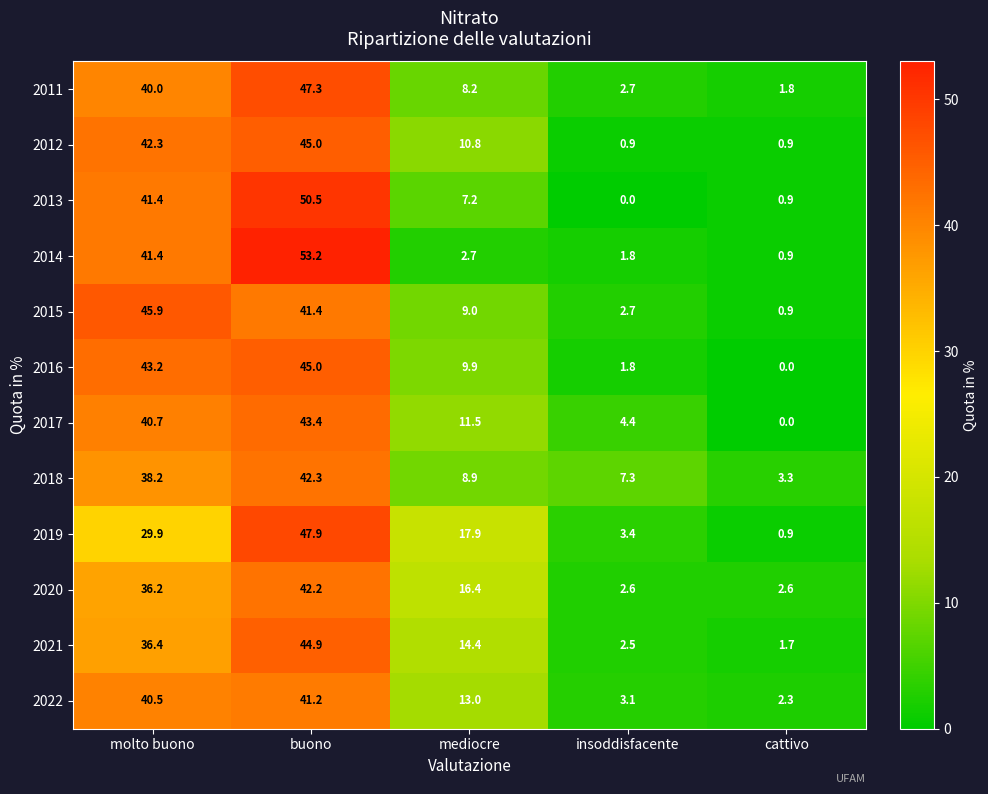

At which label does 2014 reach its minimum?

cattivo